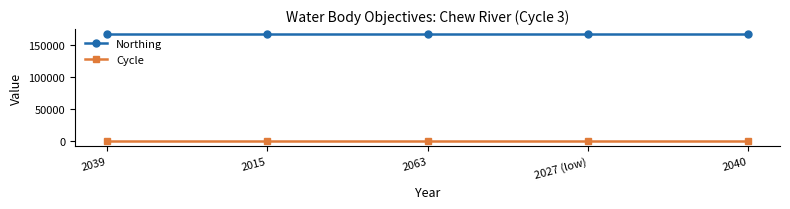

List the series in order of their peak value, highest first.

Northing, Cycle